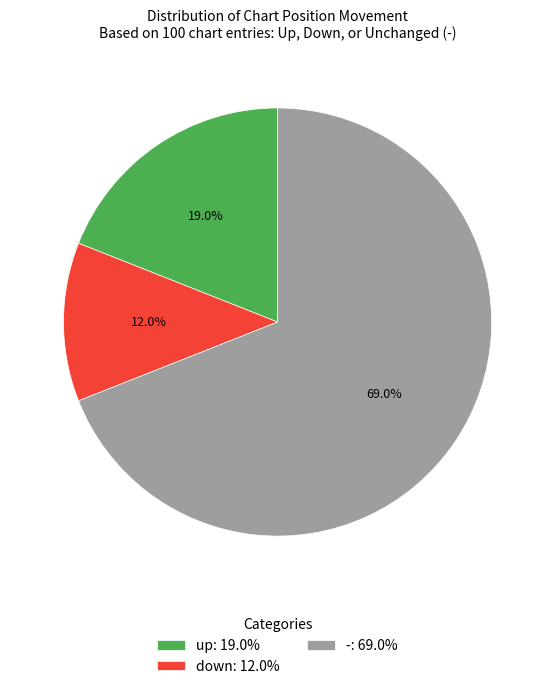

How many segments does this pie chart have?

3